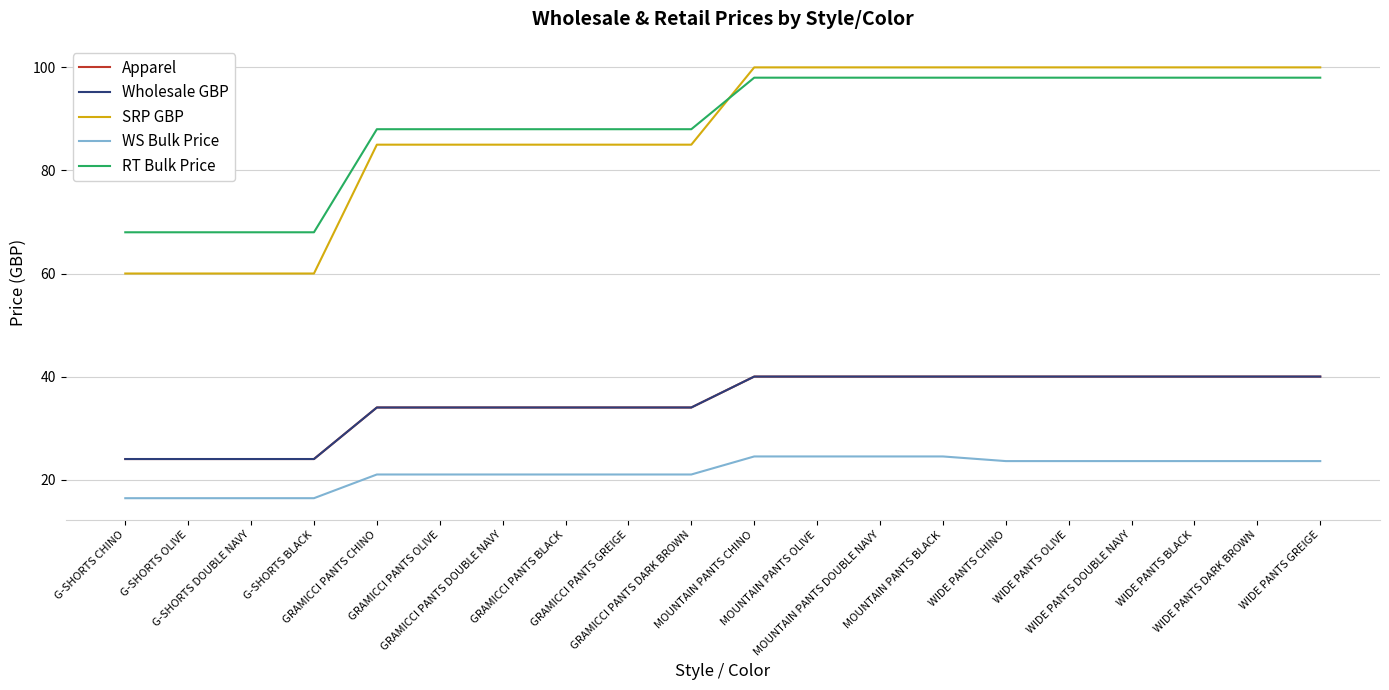

Does the chart display data point markers on the line(s)?

No